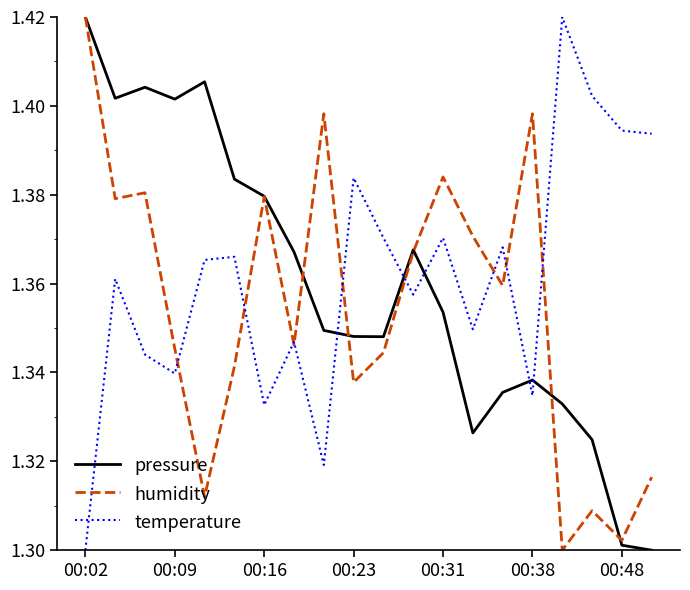

True or false: pressure and temperature intersect in this chart.

True